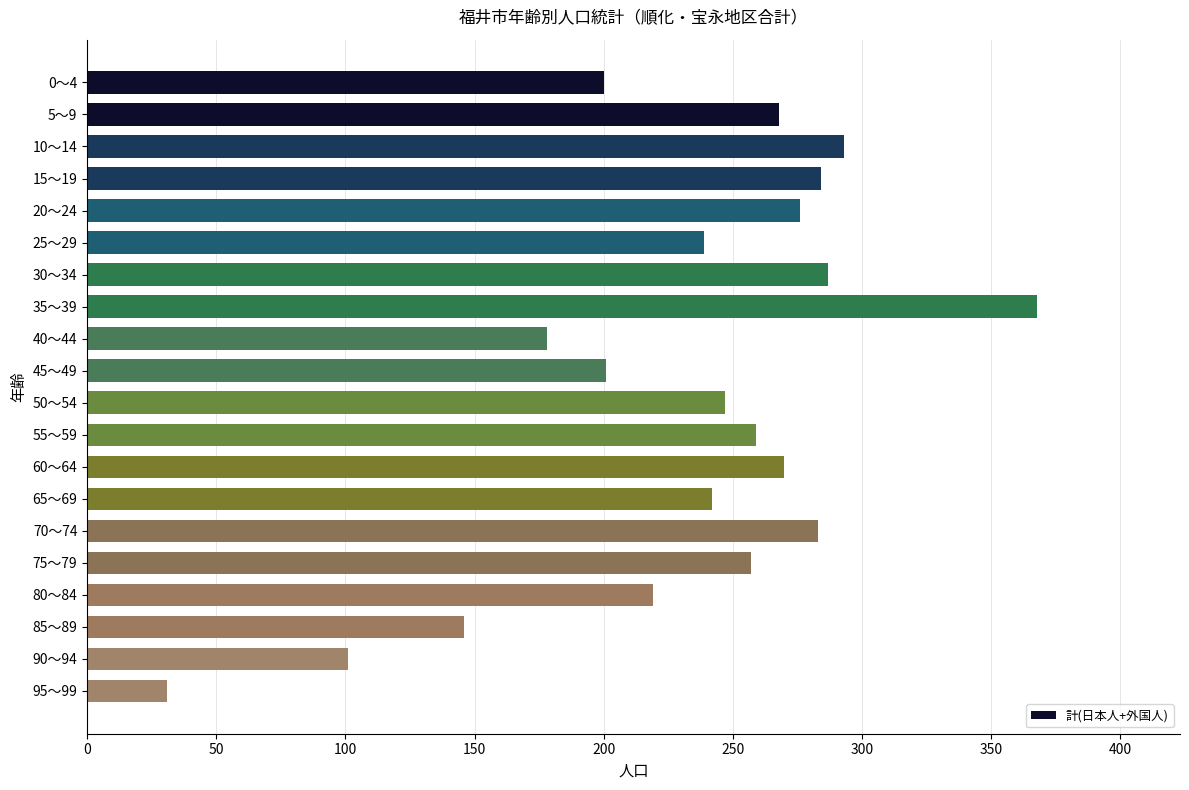

Does the chart contain stacked bars?

No